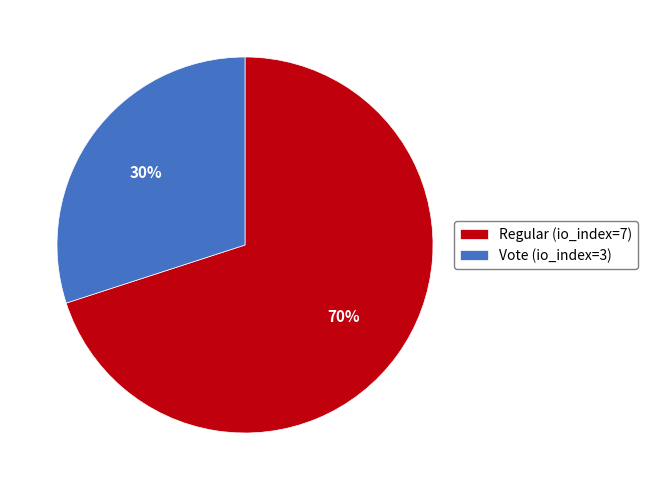

Which slice is the largest?

Regular (io_index=7)